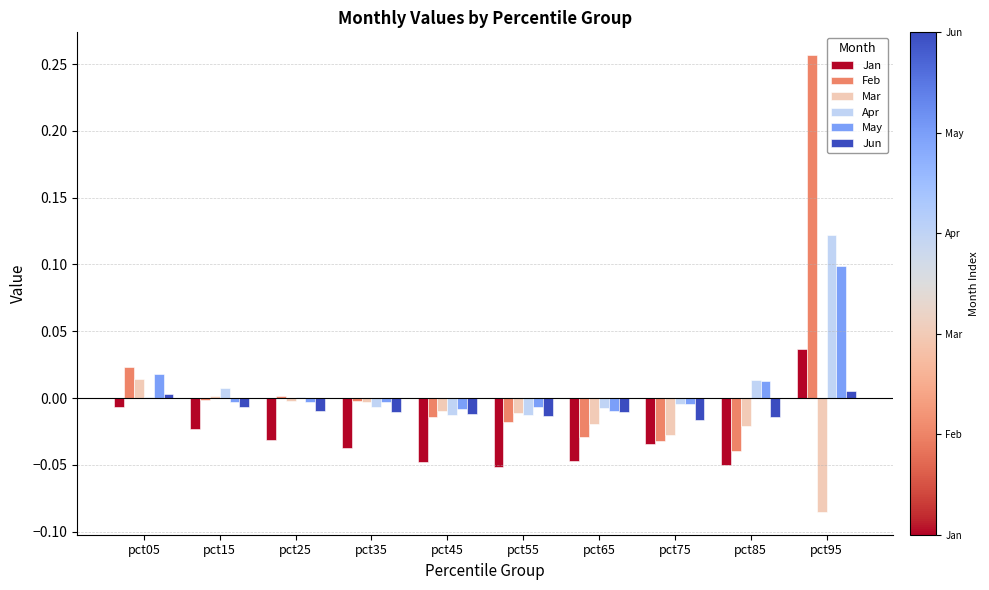

Which series has the largest total across all categories?

Feb